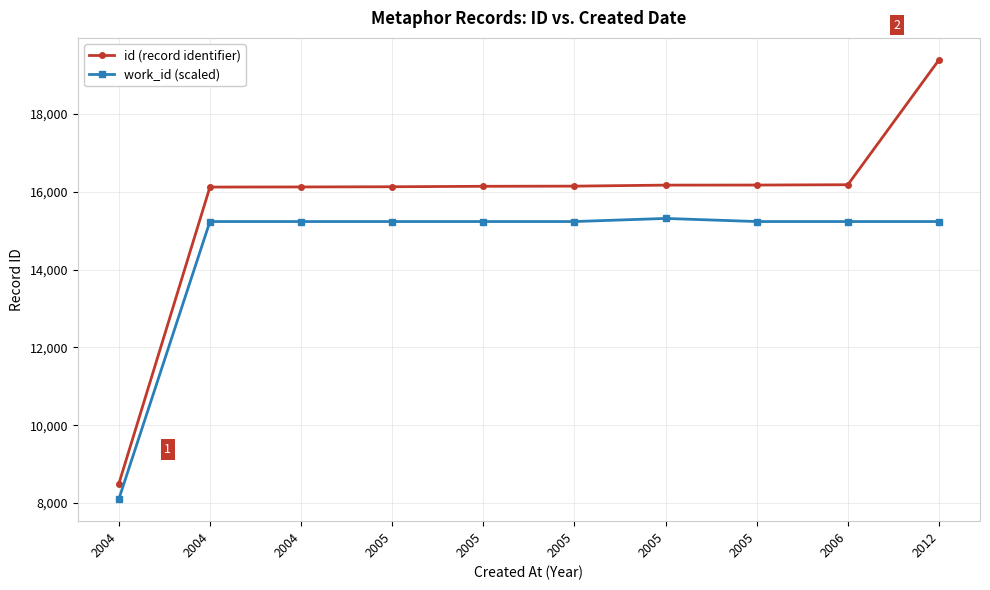

True or false: work_id (scaled) and id (record identifier) intersect in this chart.

False